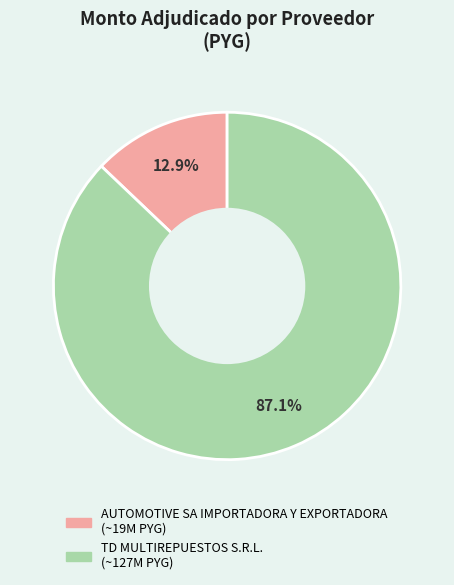

How many segments does this pie chart have?

2